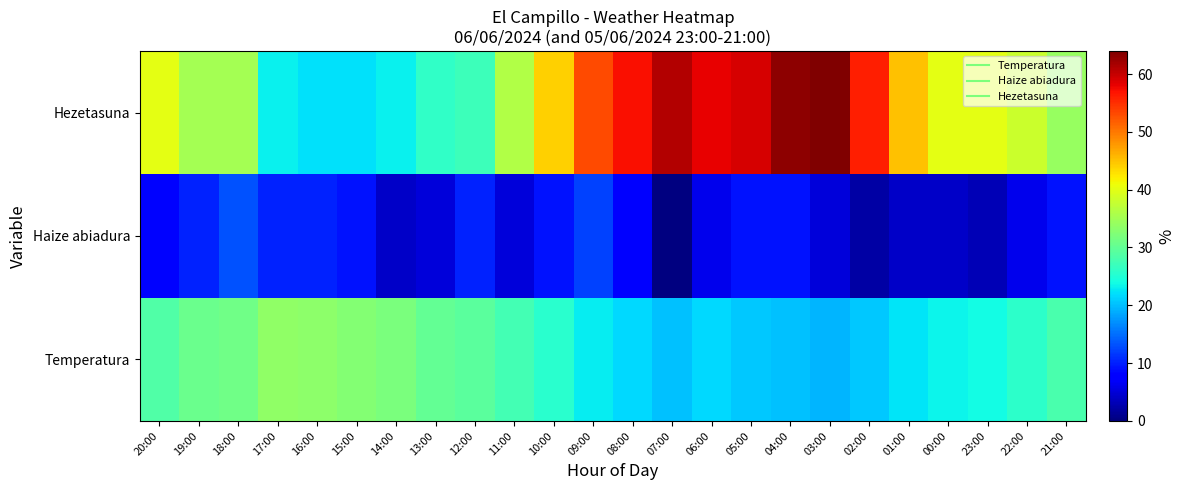

Reading left to right, transcribe all the data shown in this chart.

Temperatura: 20:00=28.5	19:00=30.5	18:00=31.0	17:00=33.6	16:00=33.3	15:00=32.7	14:00=31.8	13:00=30.1	12:00=29.4	11:00=27.5	10:00=25.6	09:00=22.9	08:00=21.6	07:00=20.2	06:00=21.6	05:00=20.7	04:00=20.0	03:00=19.4	02:00=20.7	01:00=22.3	00:00=23.3	23:00=23.9	22:00=25.9	21:00=28.1
Haize abiadura: 20:00=8.0	19:00=10.0	18:00=13.0	17:00=10.0	16:00=10.0	15:00=9.0	14:00=4.0	13:00=5.0	12:00=10.0	11:00=5.0	10:00=9.0	09:00=12.0	08:00=7.0	07:00=0.0	06:00=6.0	05:00=9.0	04:00=9.0	03:00=5.0	02:00=2.0	01:00=4.0	00:00=4.0	23:00=3.0	22:00=6.0	21:00=9.0
Hezetasuna: 20:00=40.0	19:00=35.0	18:00=35.0	17:00=23.0	16:00=22.0	15:00=22.0	14:00=23.0	13:00=26.0	12:00=27.0	11:00=36.0	10:00=44.0	09:00=53.0	08:00=57.0	07:00=61.0	06:00=58.0	05:00=59.0	04:00=63.0	03:00=64.0	02:00=56.0	01:00=45.0	00:00=40.0	23:00=40.0	22:00=38.0	21:00=34.0